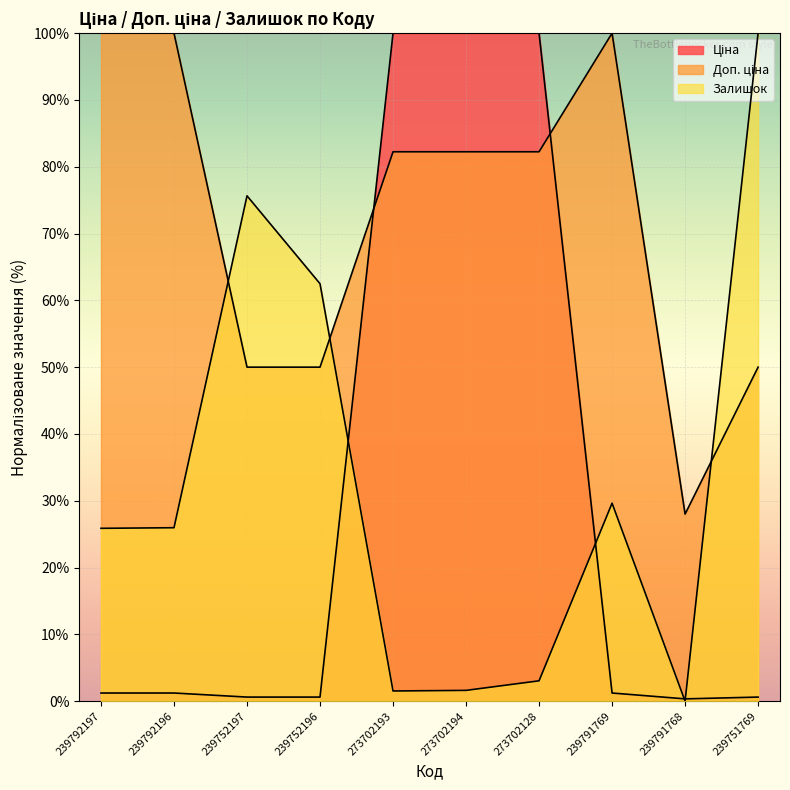

List the series in order of their peak value, lowest first.

Ціна, Доп. ціна, Залишок